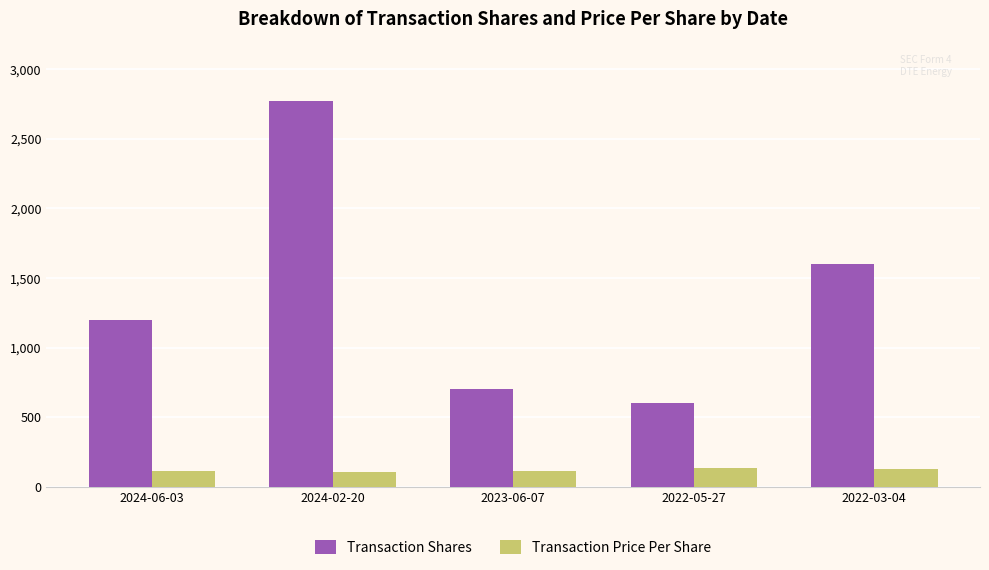

What is the sum of all Transaction Shares values?

6873.0